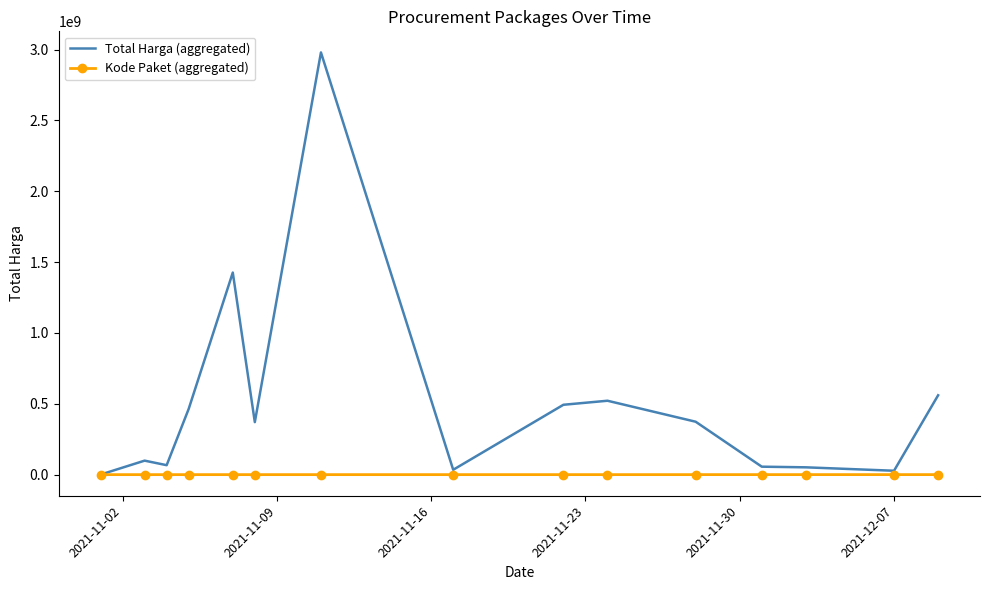

Which series has the largest total across all categories?

Total Harga (aggregated)